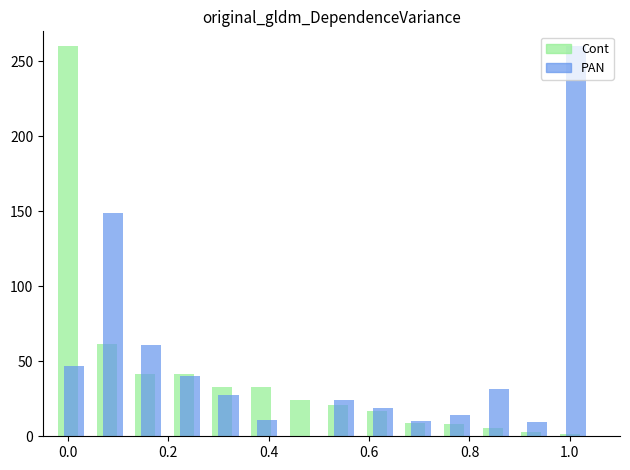

What is the maximum value shown in the chart?

260.0